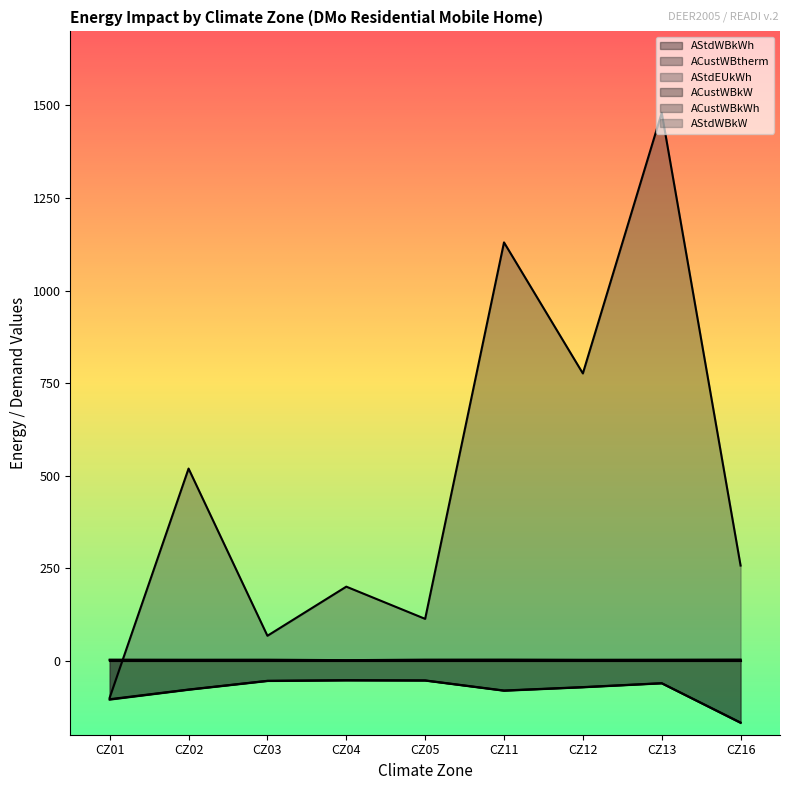

True or false: ACustWBkWh and AStdWBkWh intersect in this chart.

False